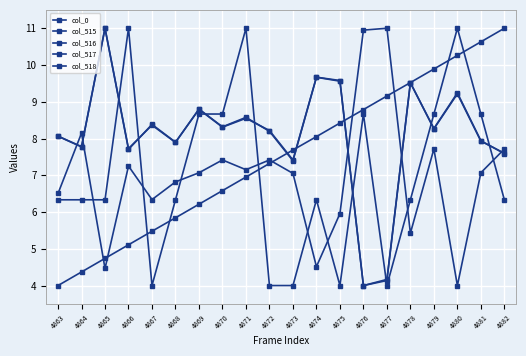

Rank the categories by col_517 value from lowest to highest.

4867, 4872, 4873, 4875, 4877, 4863, 4864, 4865, 4868, 4874, 4878, 4882, 4869, 4870, 4876, 4879, 4881, 4866, 4871, 4880